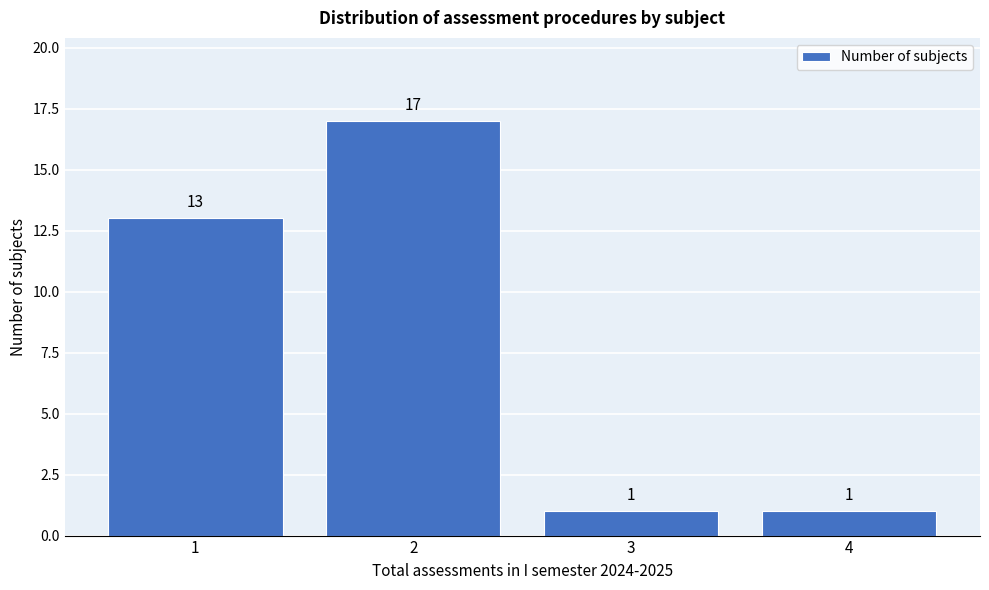

What is the height of the bar covering 0.5 to 1.5 on the x-axis?

13